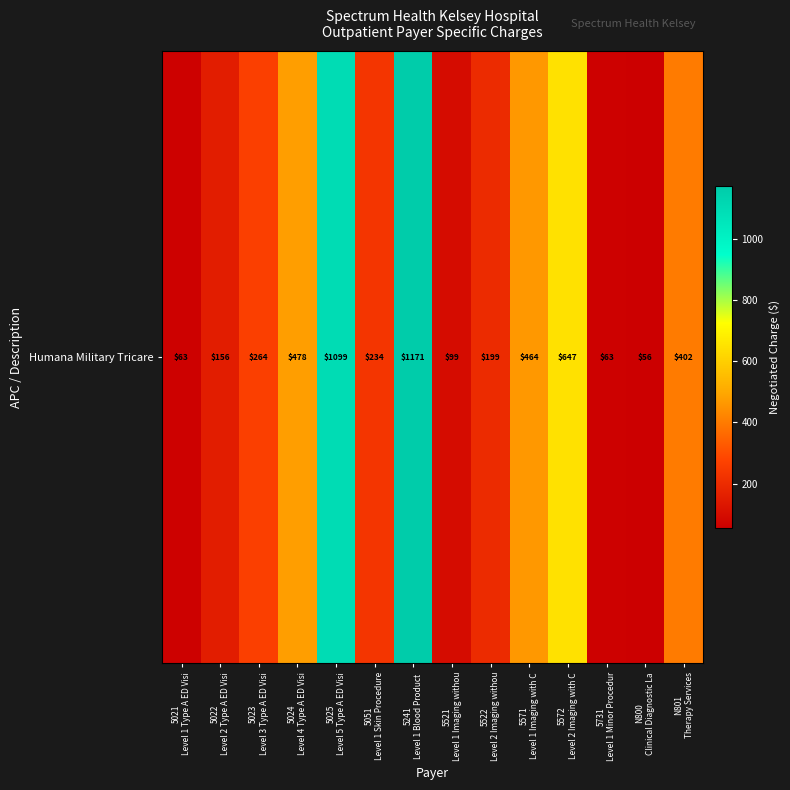

At which category does the chart reach its minimum across all series?

N800
Clinical Diagnostic La